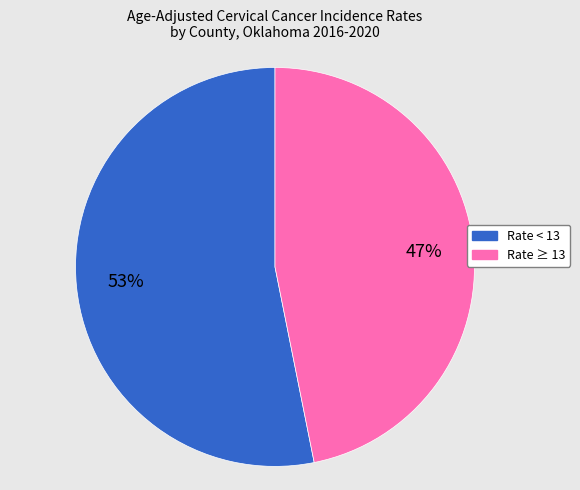

Does any single category account for the majority?

Yes